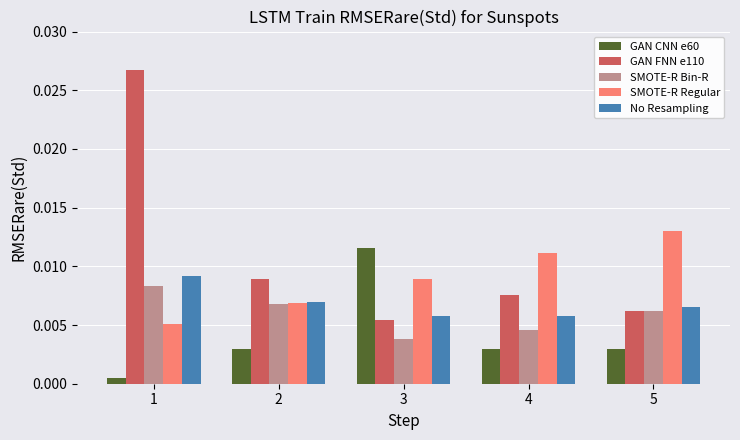

At which category is the sum across all series the highest?

1